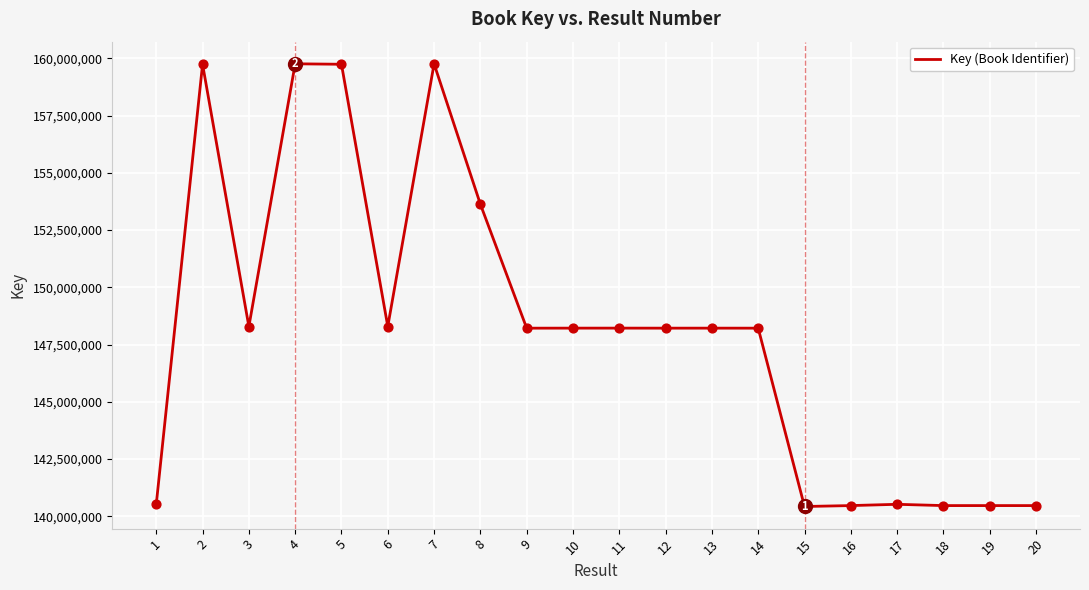

What is the change in value from 15 to 19?

+39733